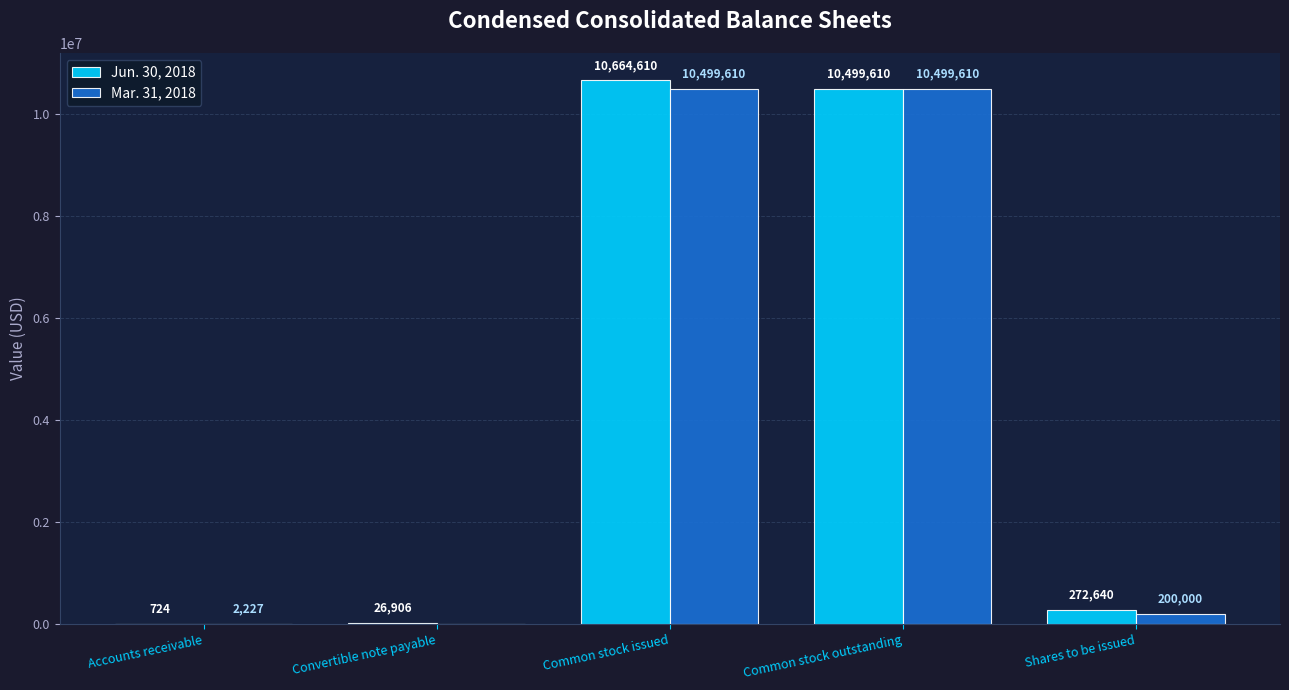

What are all the series names shown in the legend?

Jun. 30, 2018, Mar. 31, 2018